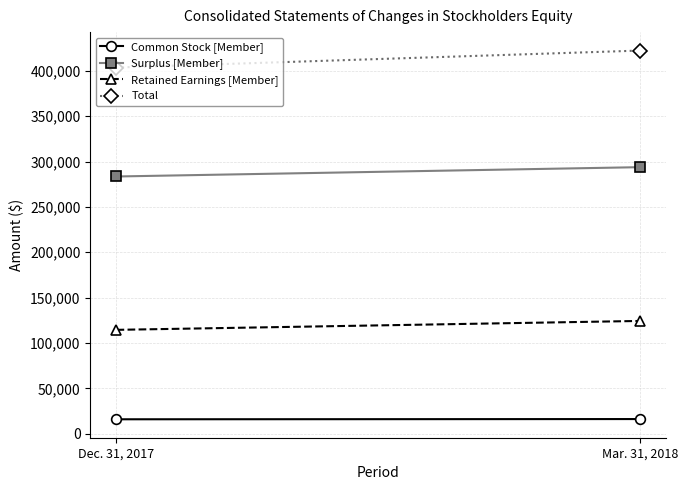

What is the difference between the maximum and minimum values in the Retained Earnings [Member] series?

9827